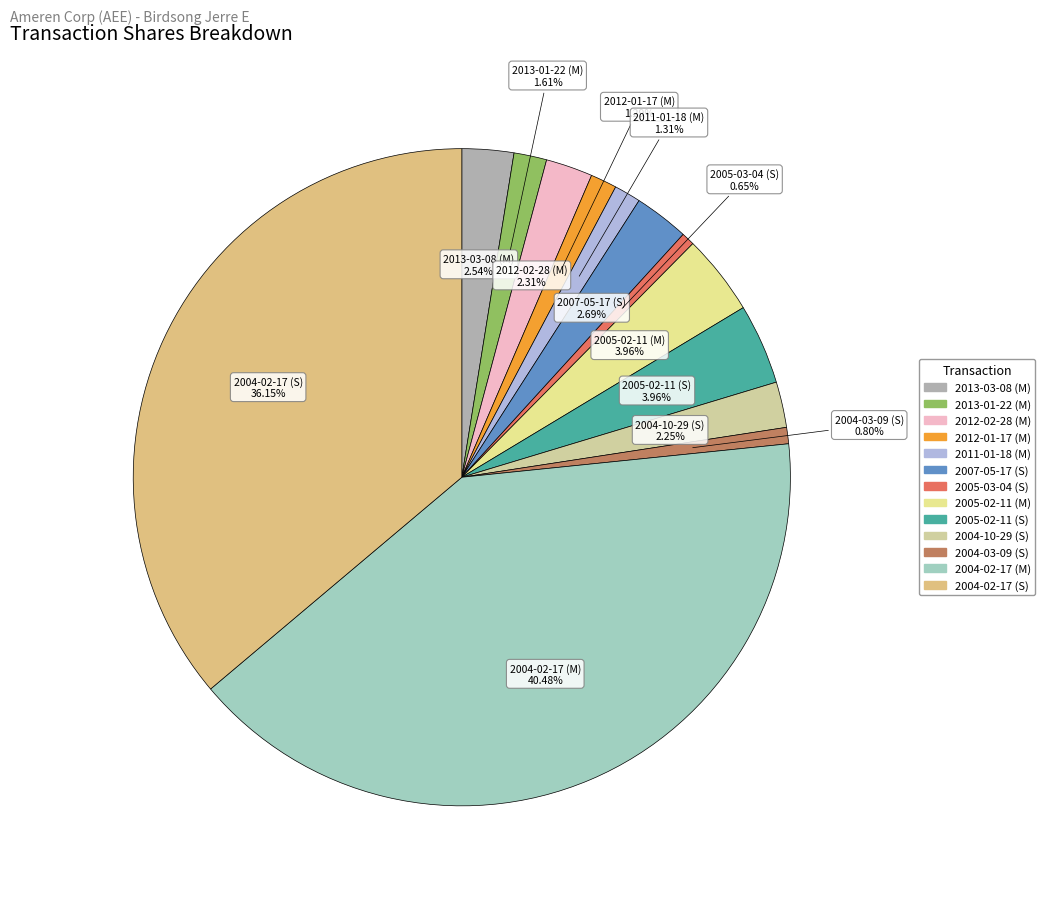

Which slice is the largest?

2004-02-17 (M)